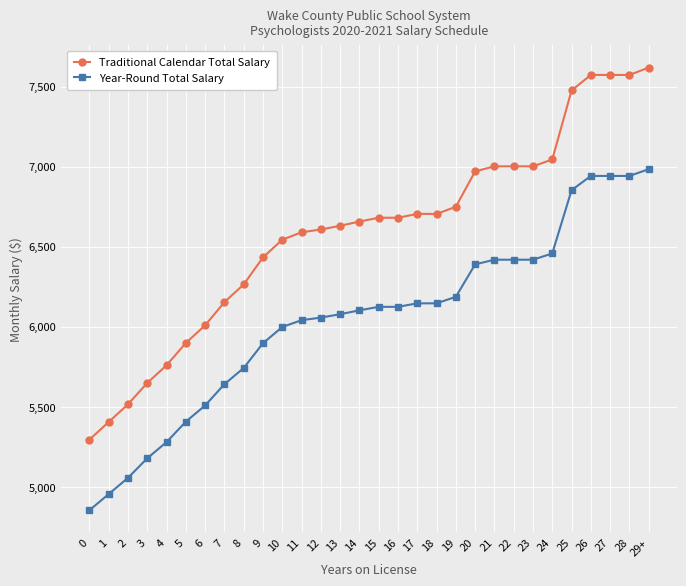

At which category is the sum across all series the highest?

29+